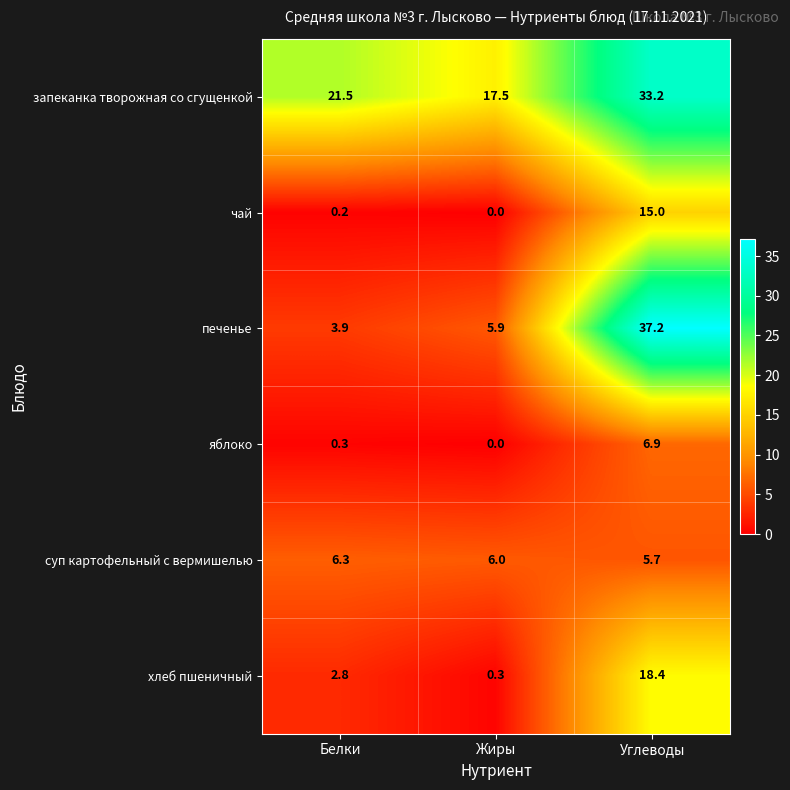

What is the total value across all series at Белки?

35.0